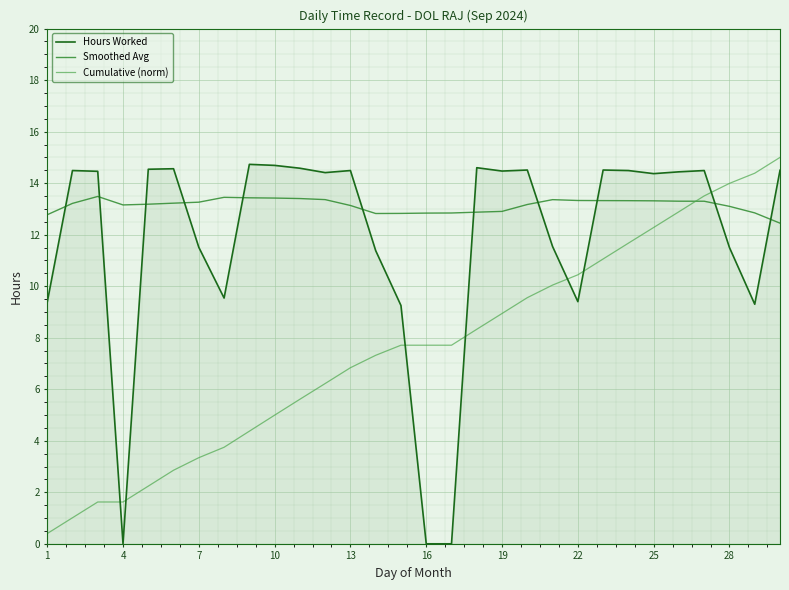

What is the highest value of the Cumulative (norm) series?

15.0